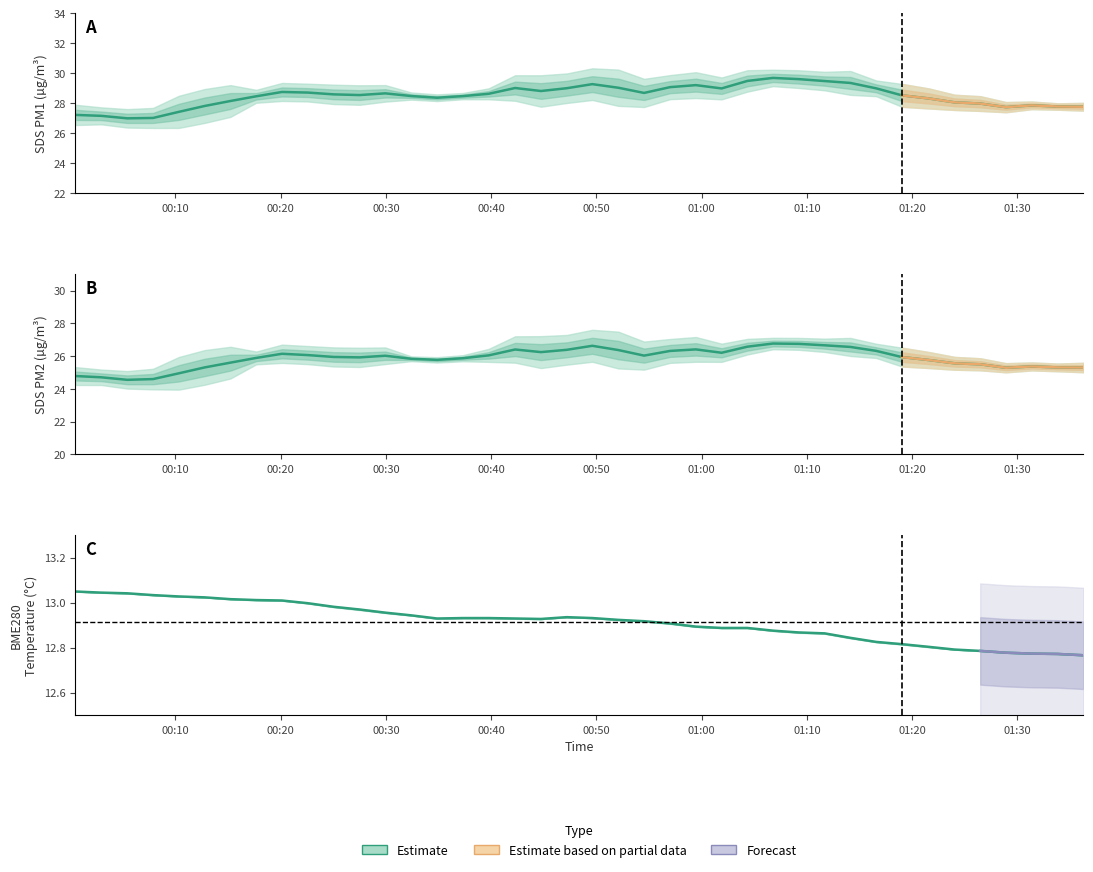

What is the difference between the maximum and minimum values in the BME280_temperature series?

0.3